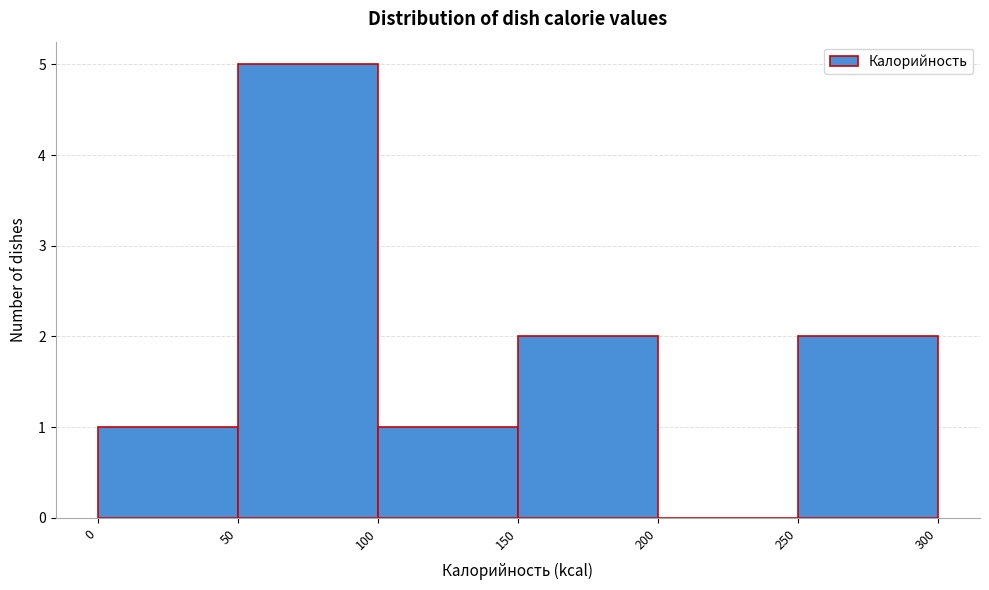

Reading left to right, transcribe this chart: for each bar, give the range it covers on the x-axis and its height. The values are not printed on the chart, so give them approximately, as read against the axis.

0 to 50: 1
50 to 100: 5
100 to 150: 1
150 to 200: 2
200 to 250: 0
250 to 300: 2